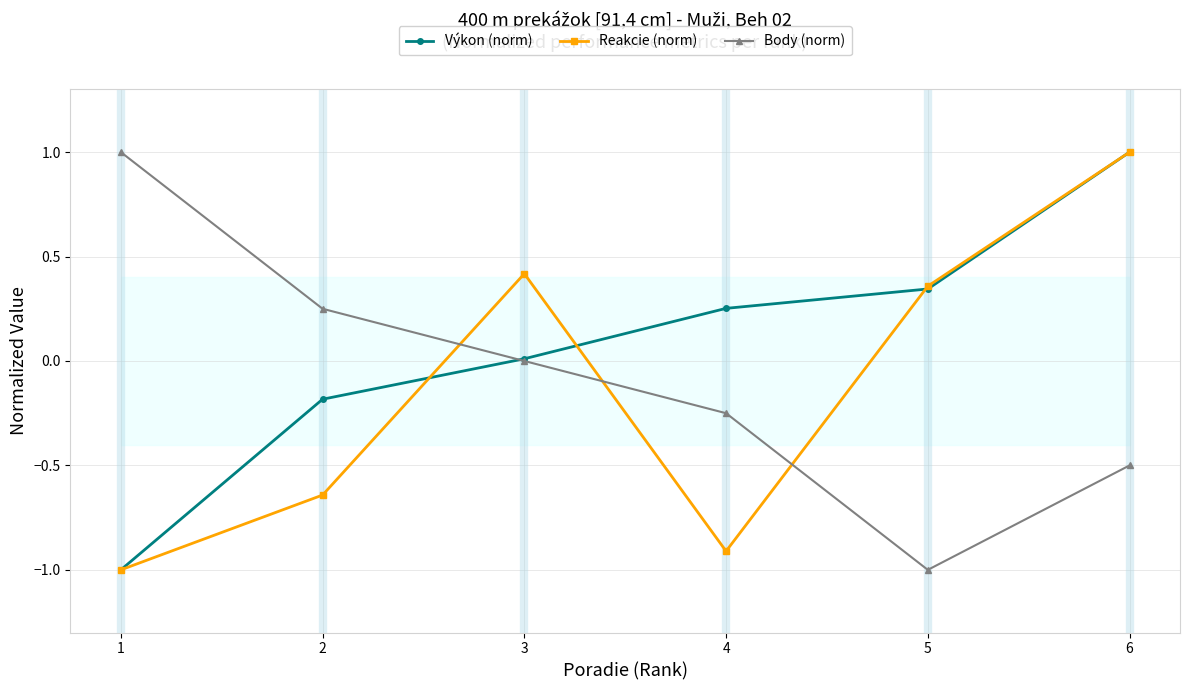

Is this an area chart (filled region under the line)?

No